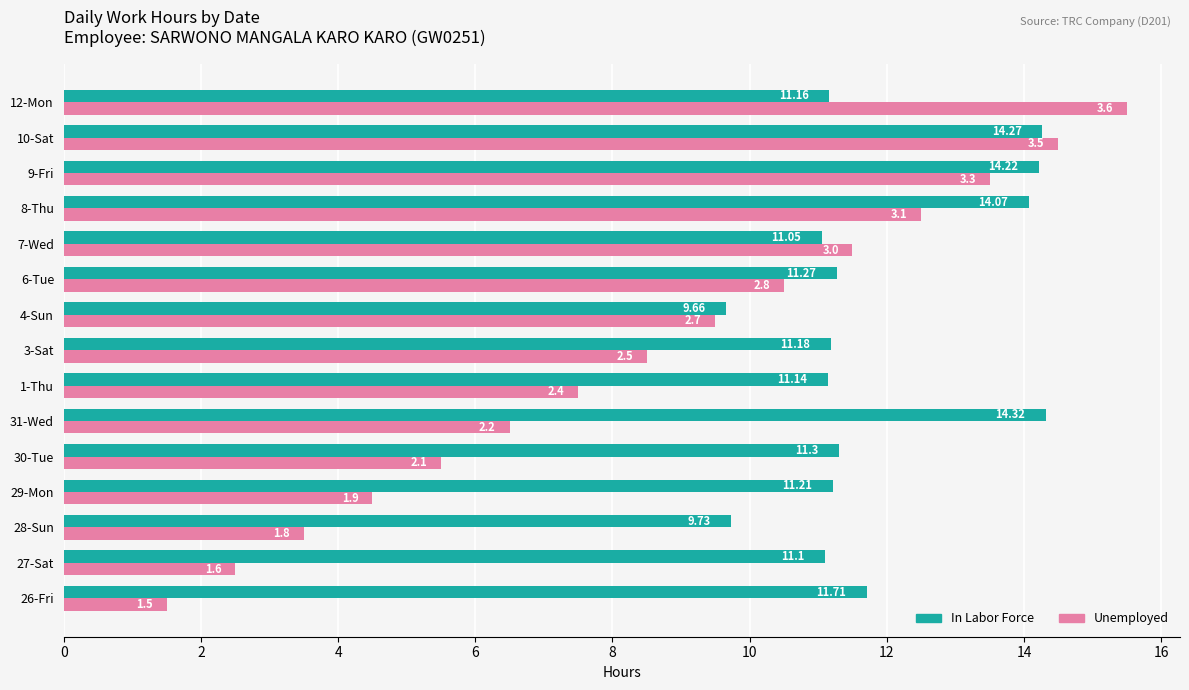

Is the value of Unemployed at 30-Tue greater than the value of In Labor Force at 9-Fri?

No